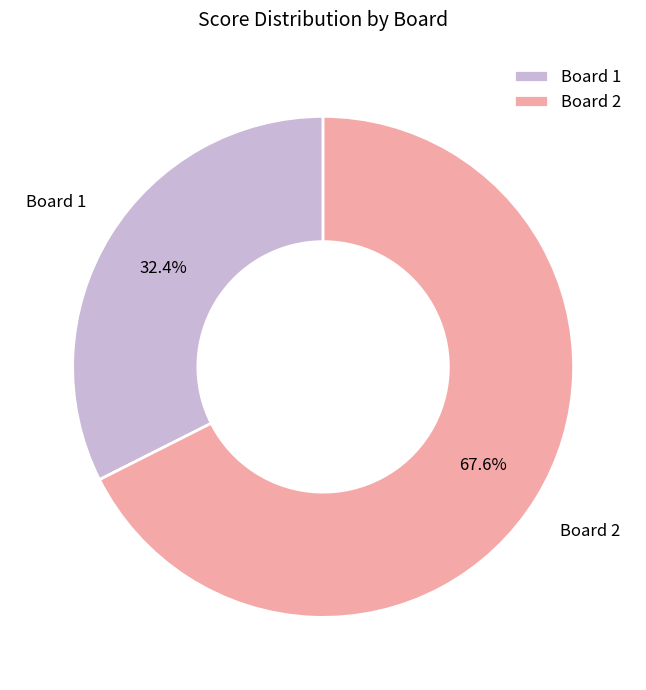

What is the smallest slice in the pie chart?

Board 1